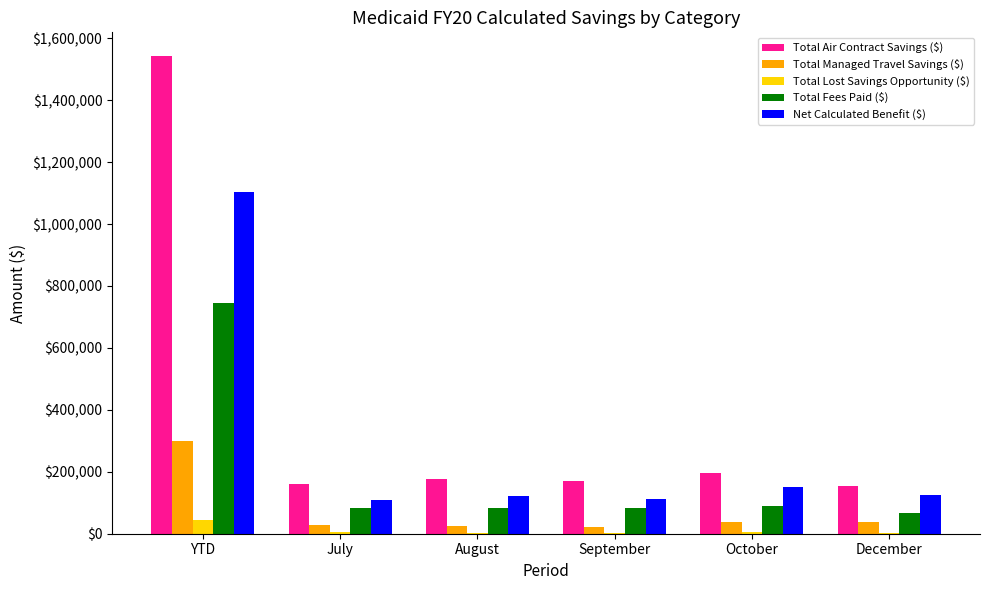

At which category is the sum across all series the highest?

YTD